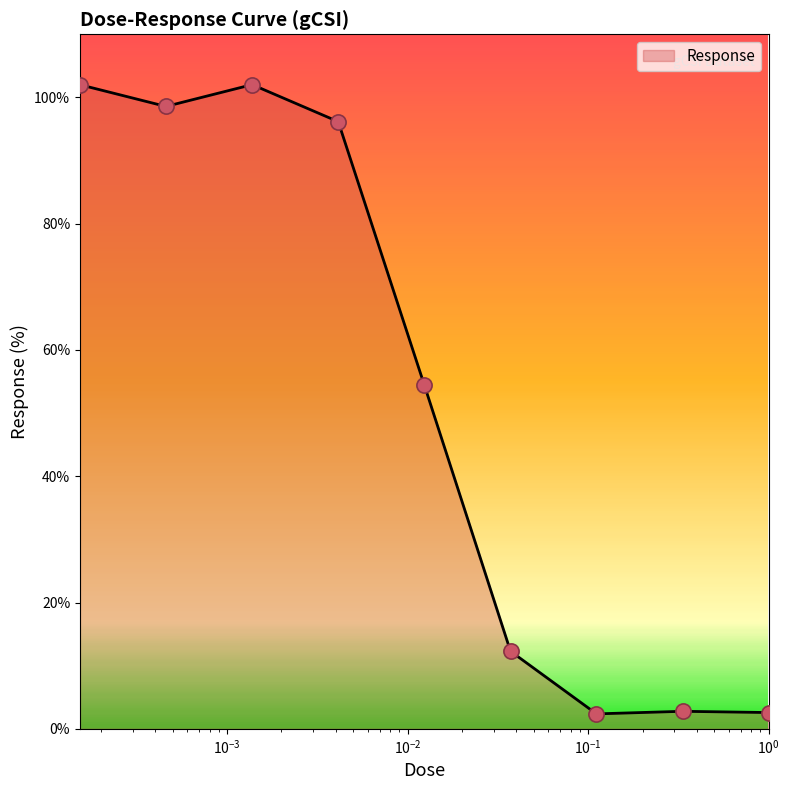

What is the difference between the maximum and minimum values?

99.7